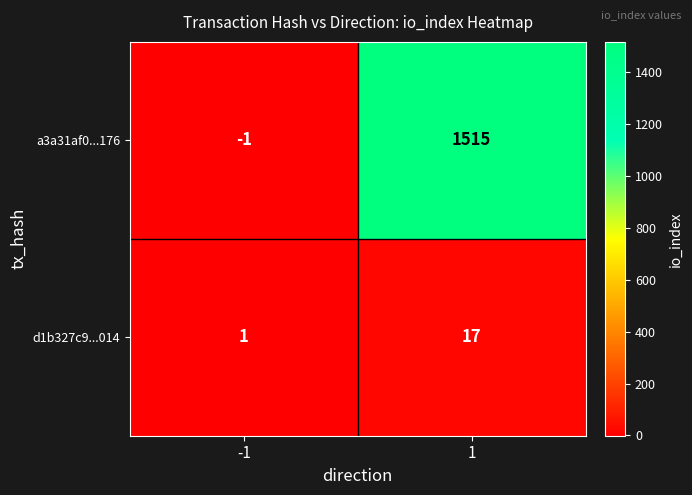

What is the sum of all a3a31af0...176 values?

1514